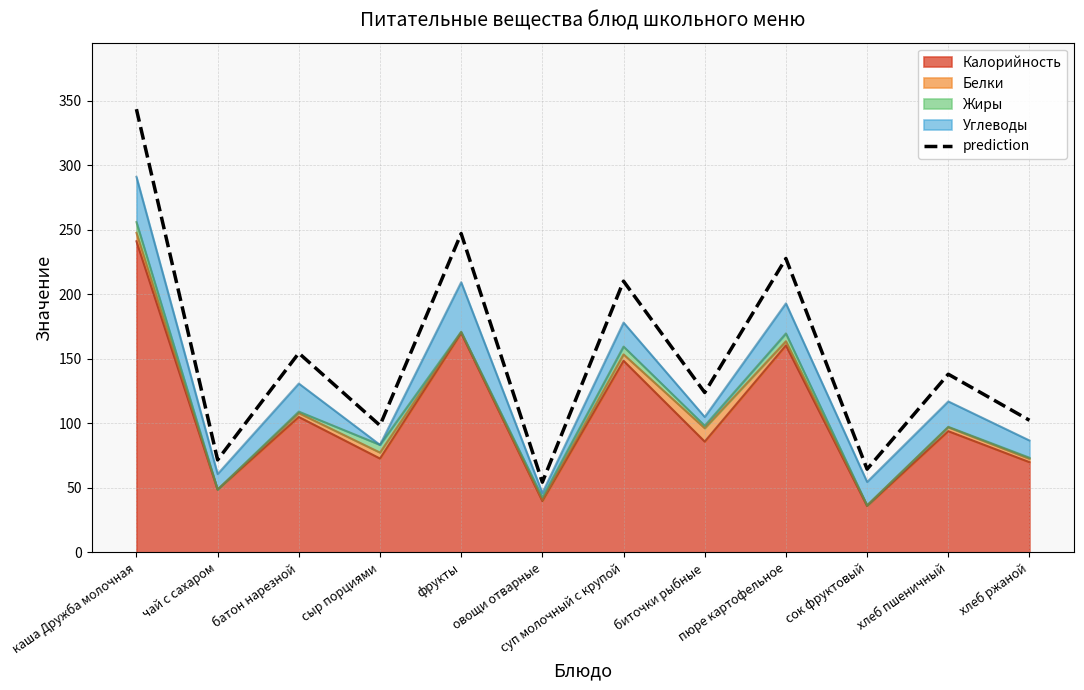

What is the minimum value shown in the chart?

54.4